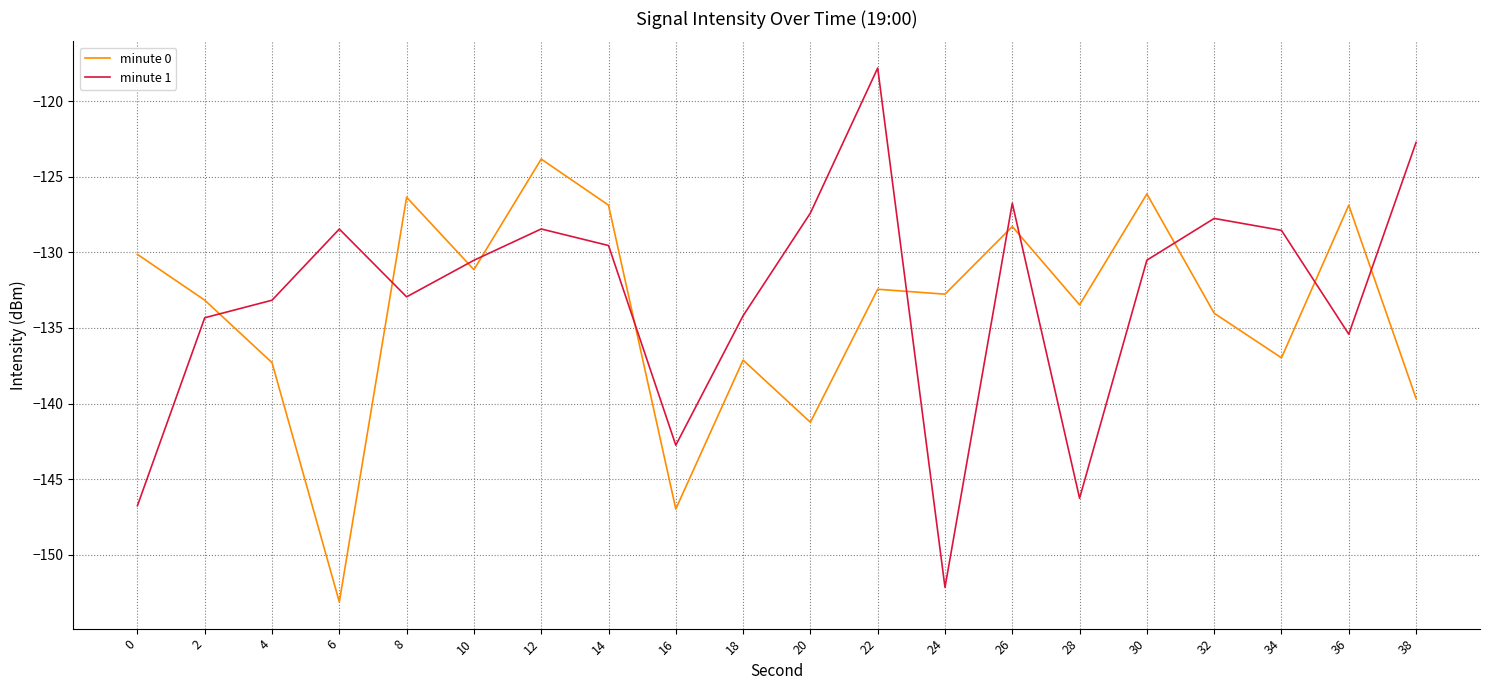

List the series in order of their peak value, highest first.

minute 1, minute 0